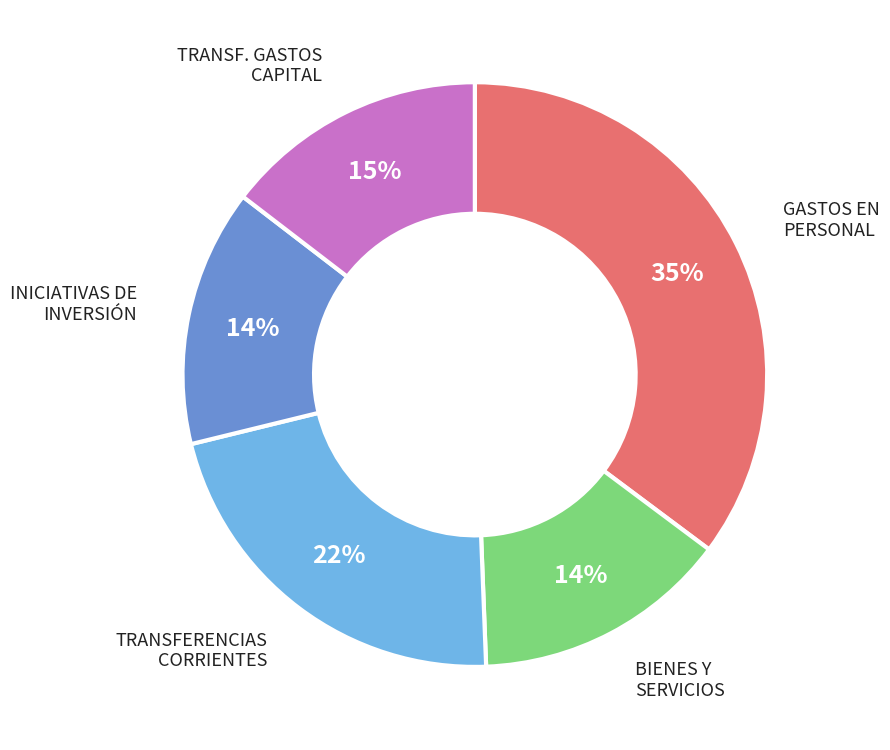

Which category has the biggest portion of the pie?

GASTOS EN PERSONAL